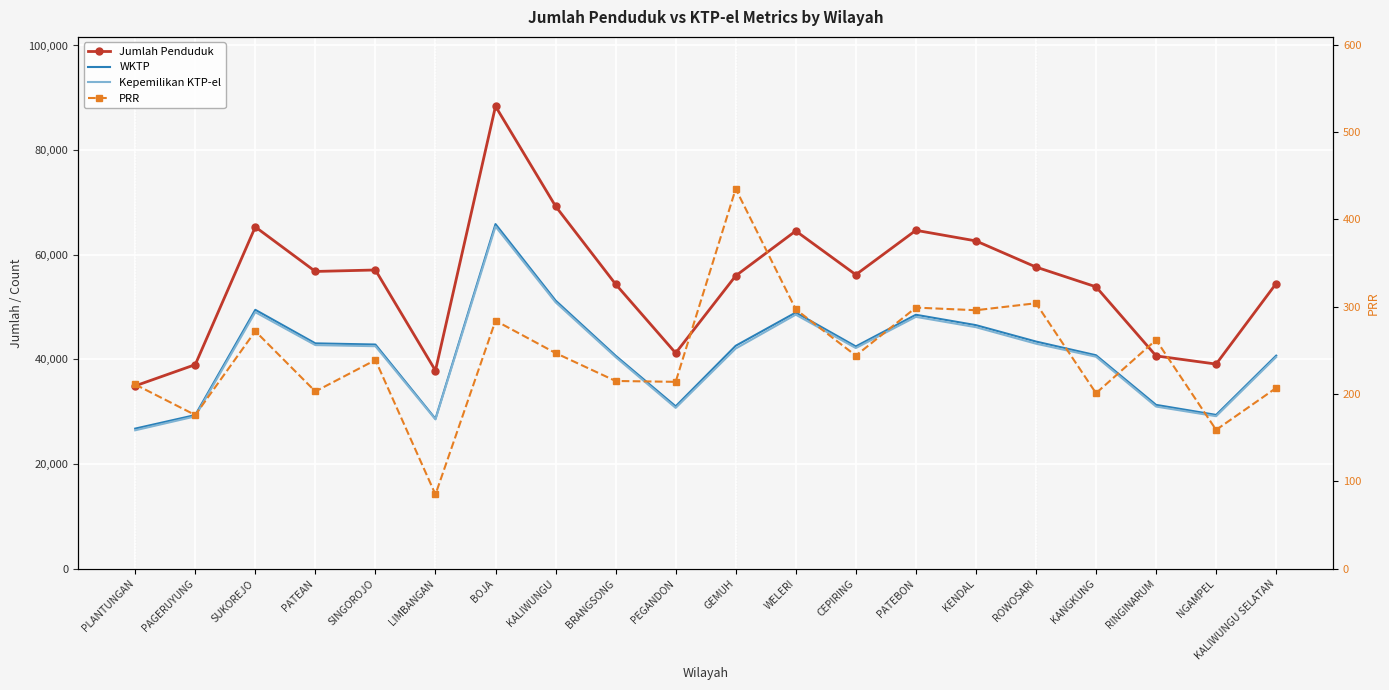

Count the number of categories in the chart.

20